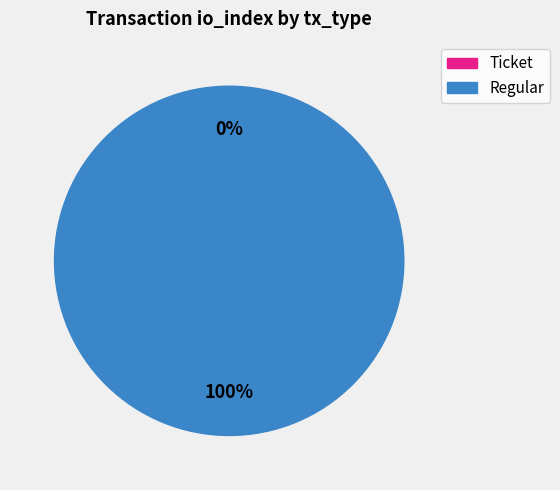

Count the number of slices in the pie.

2